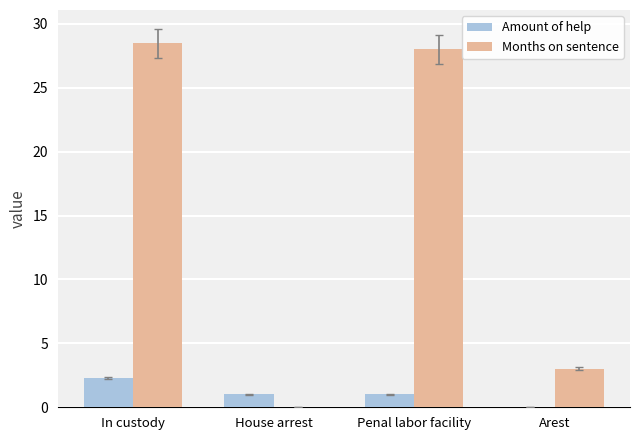

At which label does Amount of help first exceed 1?

In custody